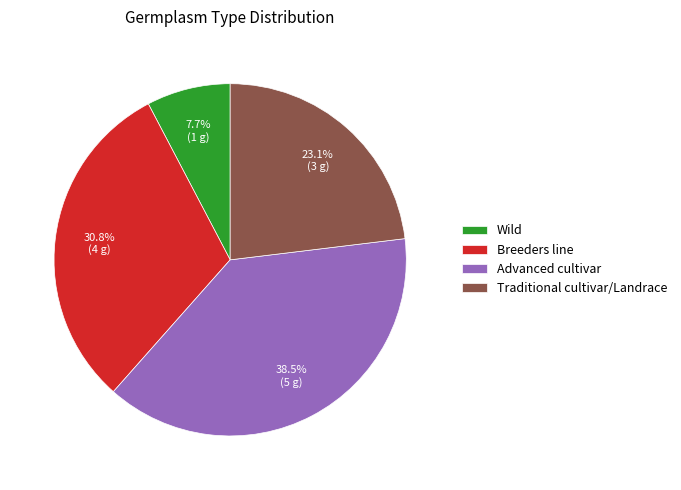

To the nearest percent, what is the difference between the Advanced cultivar and Traditional cultivar/Landrace slice percentages?

15%